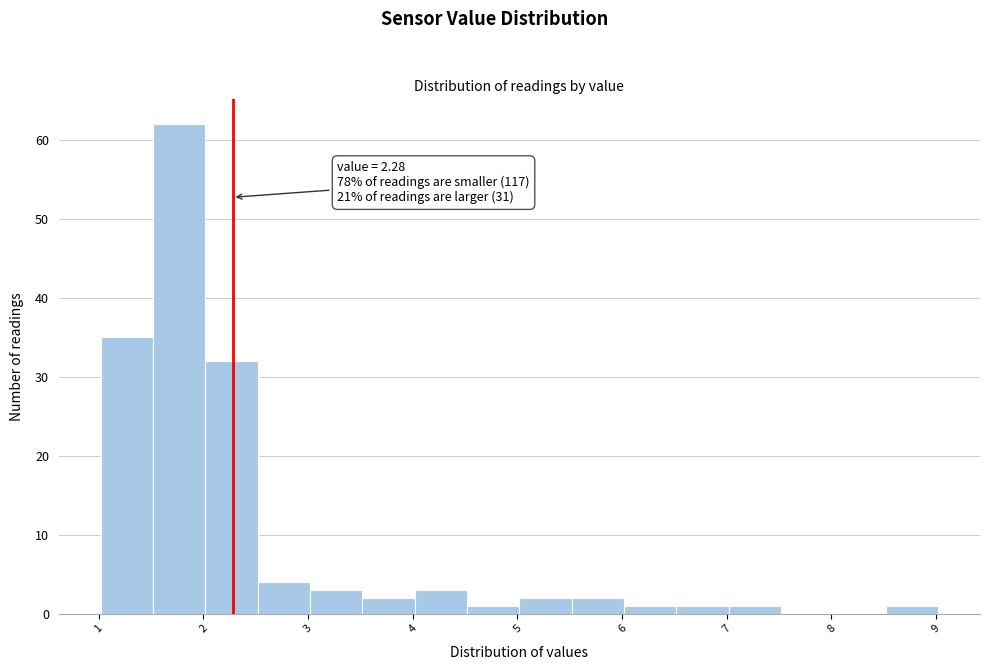

Which range on the x-axis has the tallest bar?

1.52 to 2.02